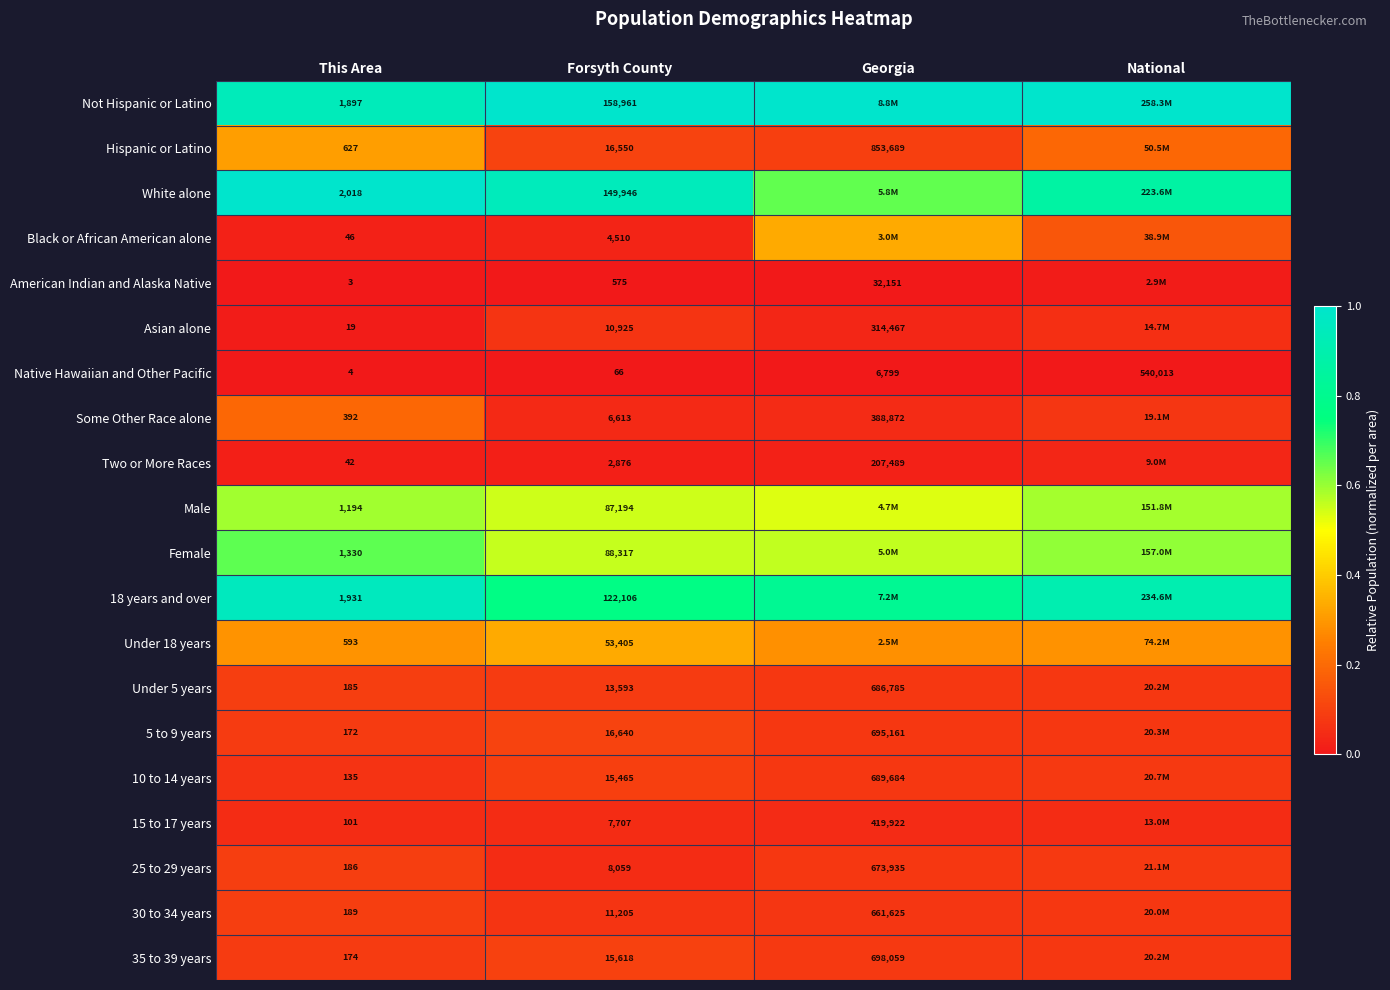

Is the value of Native Hawaiian and Other Pacific at This Area greater than the value of 25 to 29 years at Georgia?

No